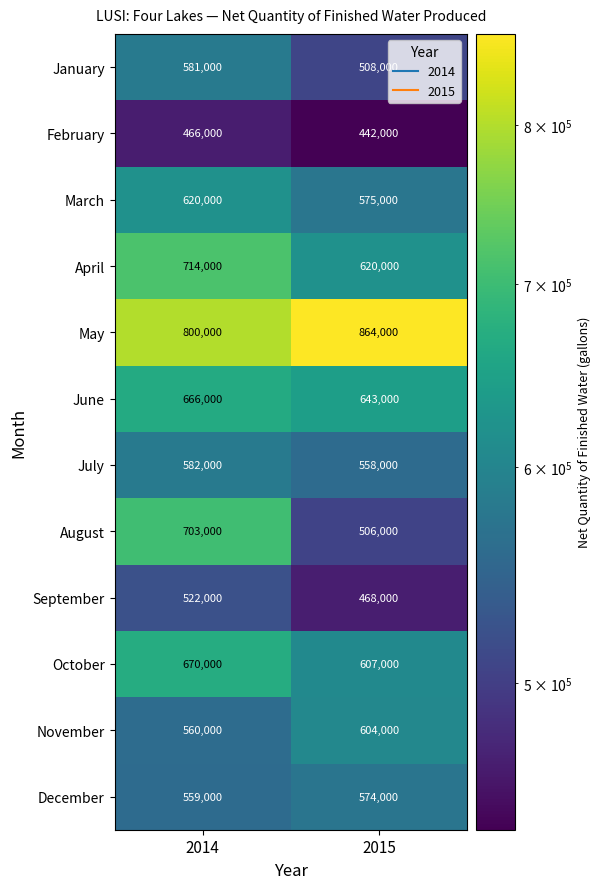

Count the number of data series in this chart.

12